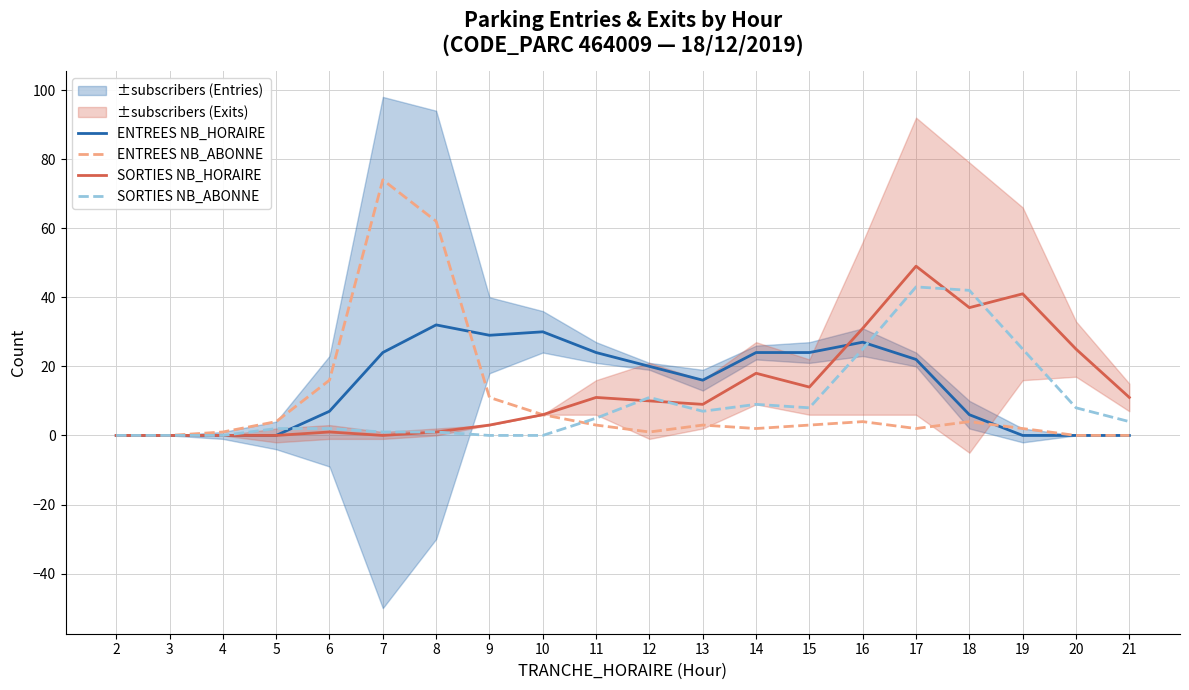

What is the difference between the SORTIES NB_ABONNE values at 9 and 16?

25